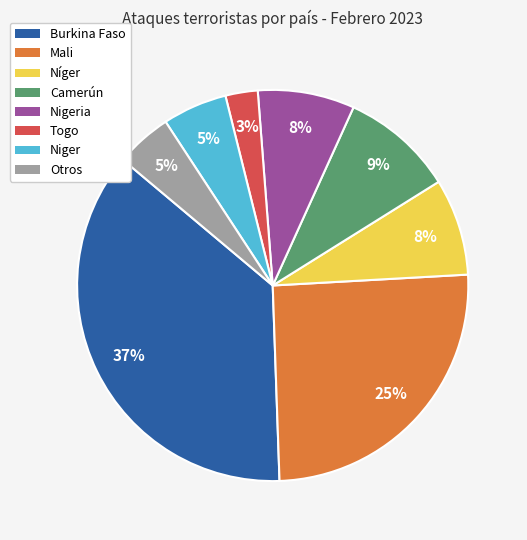

To the nearest percent, what percentage of the pie is Camerún?

9%